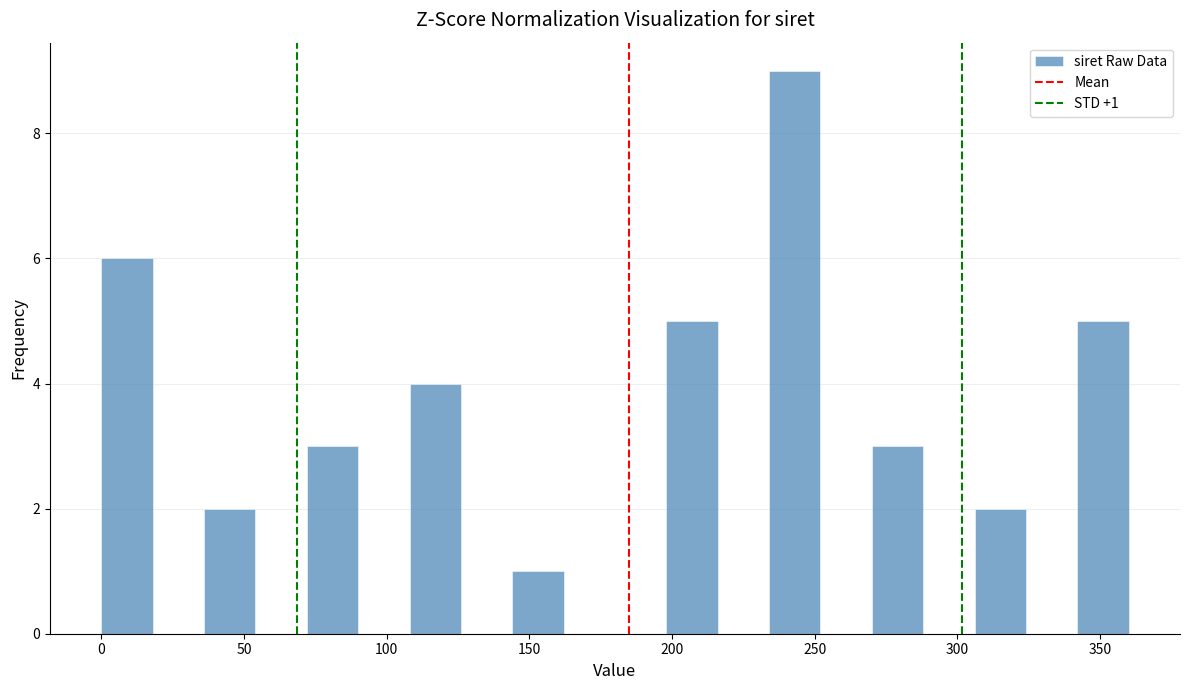

Around what value on the x-axis is the tallest bar? Give the approximate position of its centre, as read against the axis.

245